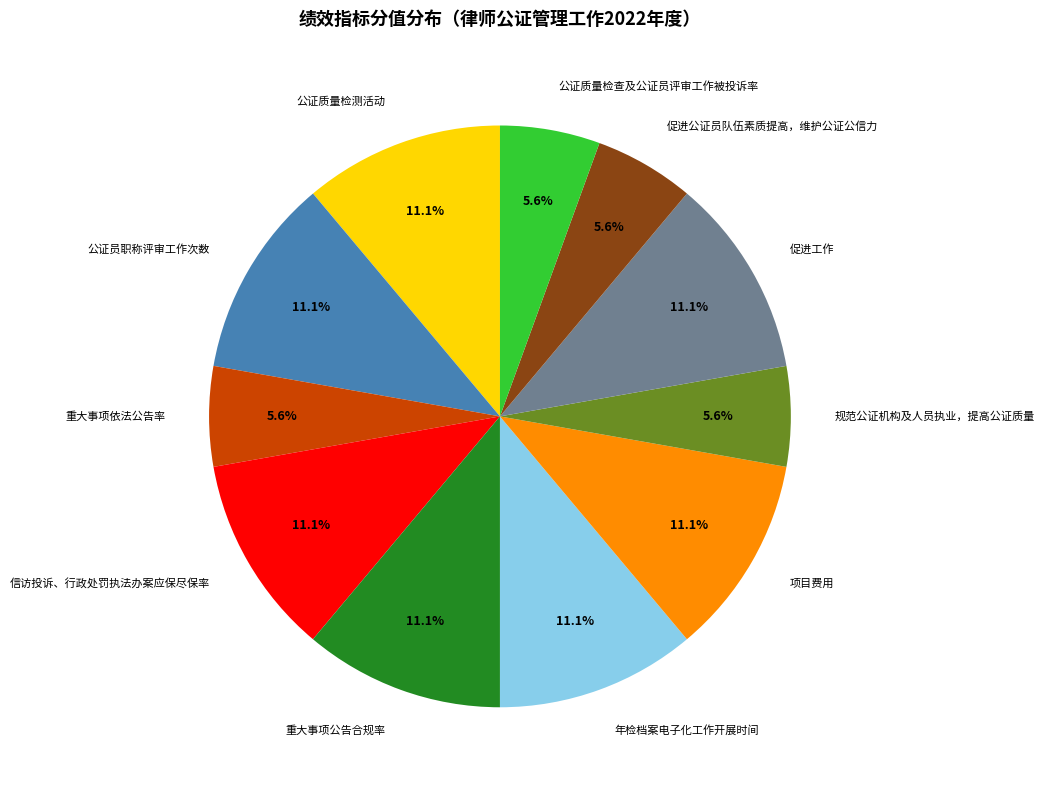

Is it true that 项目费用 is 11% of the pie?

True